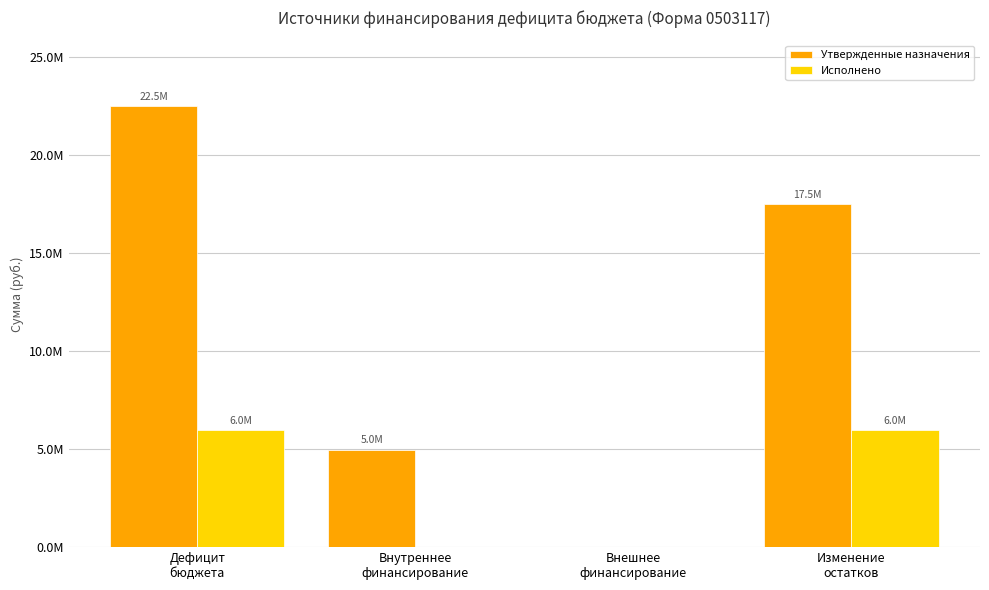

Reading right to left, what are all the values shown in this chart?

Утвержденные назначения: 17516252.7	0.0	4980000.0	22496252.7
Исполнено: 5978118.3	0.0	0.0	5978118.3